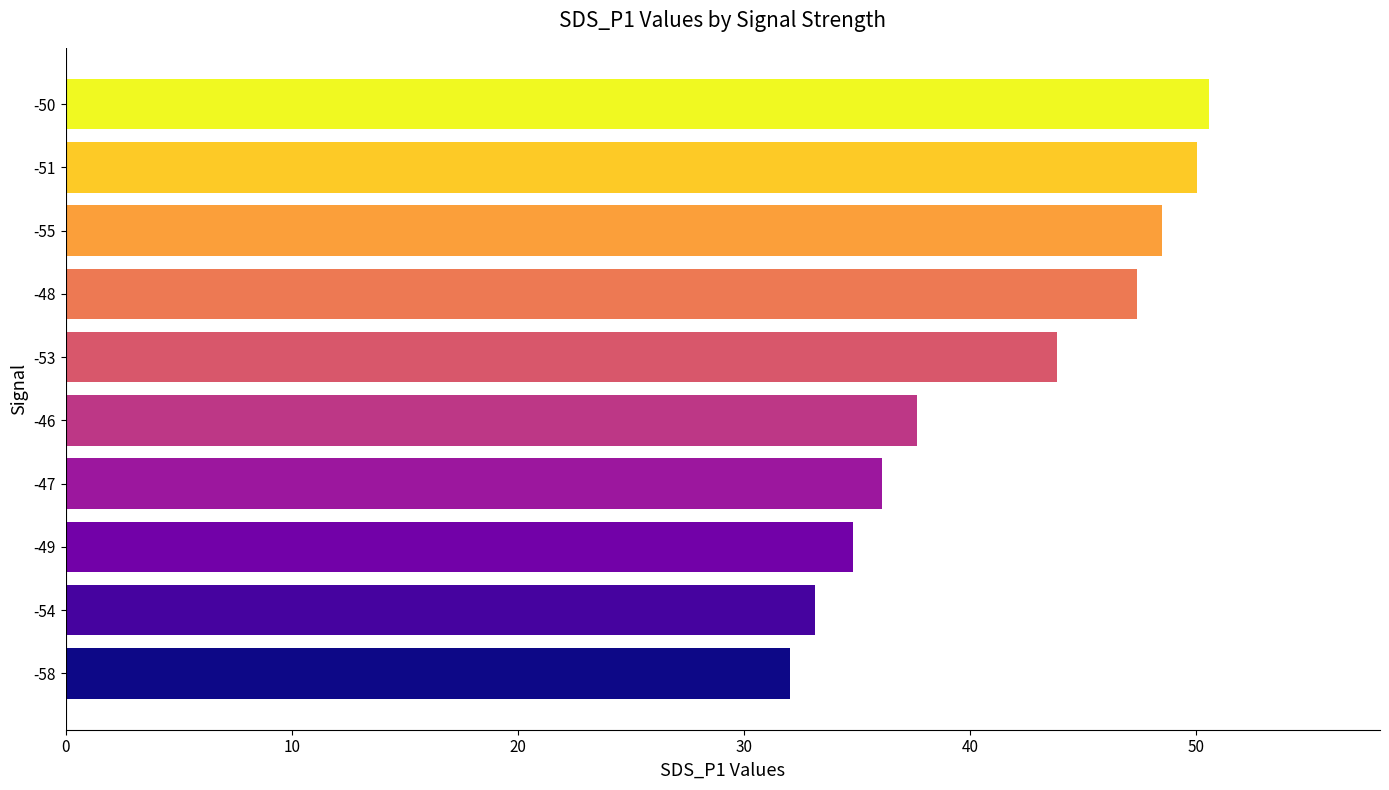

What is the ratio of the value at -58 to the value at -51?

0.6